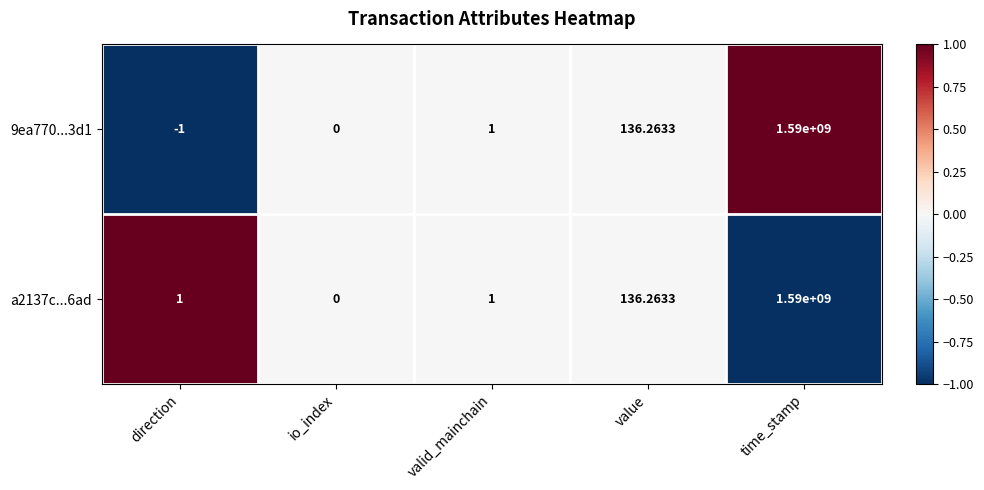

List the labels in order of 9ea770...3d1 value, largest first.

time_stamp, value, valid_mainchain, io_index, direction